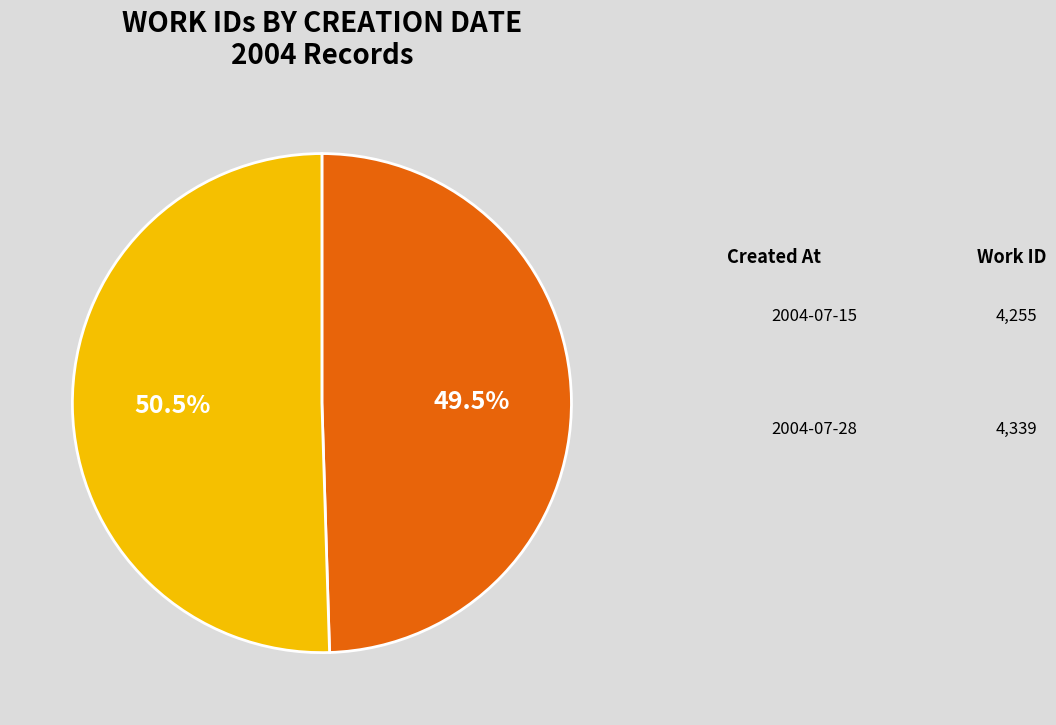

Is there any slice that represents more than half of the pie?

Yes